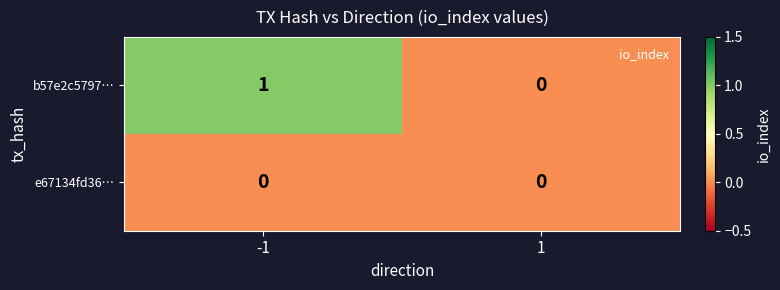

The value of e67134fd36… at -1 is 0. True or false?

True